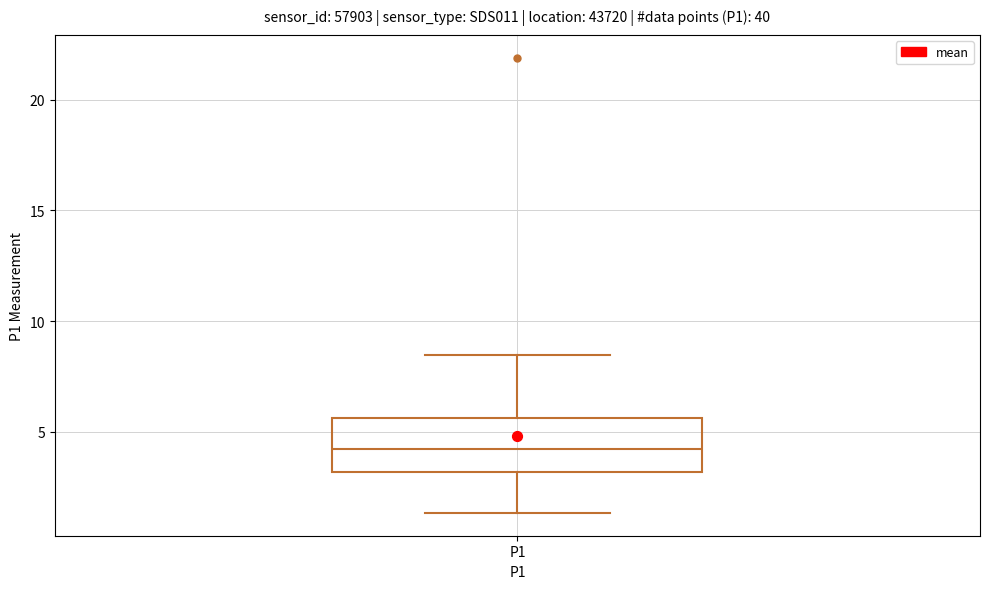

Transcribe this box plot: give where the median line is, the range the box spans, and where the two whiskers end, as read against the y-axis. The values are not printed on the chart, so give them approximately, as read against the axis.

median 4.0, box 3.0 to 5.5, whiskers 1.5 to 8.5